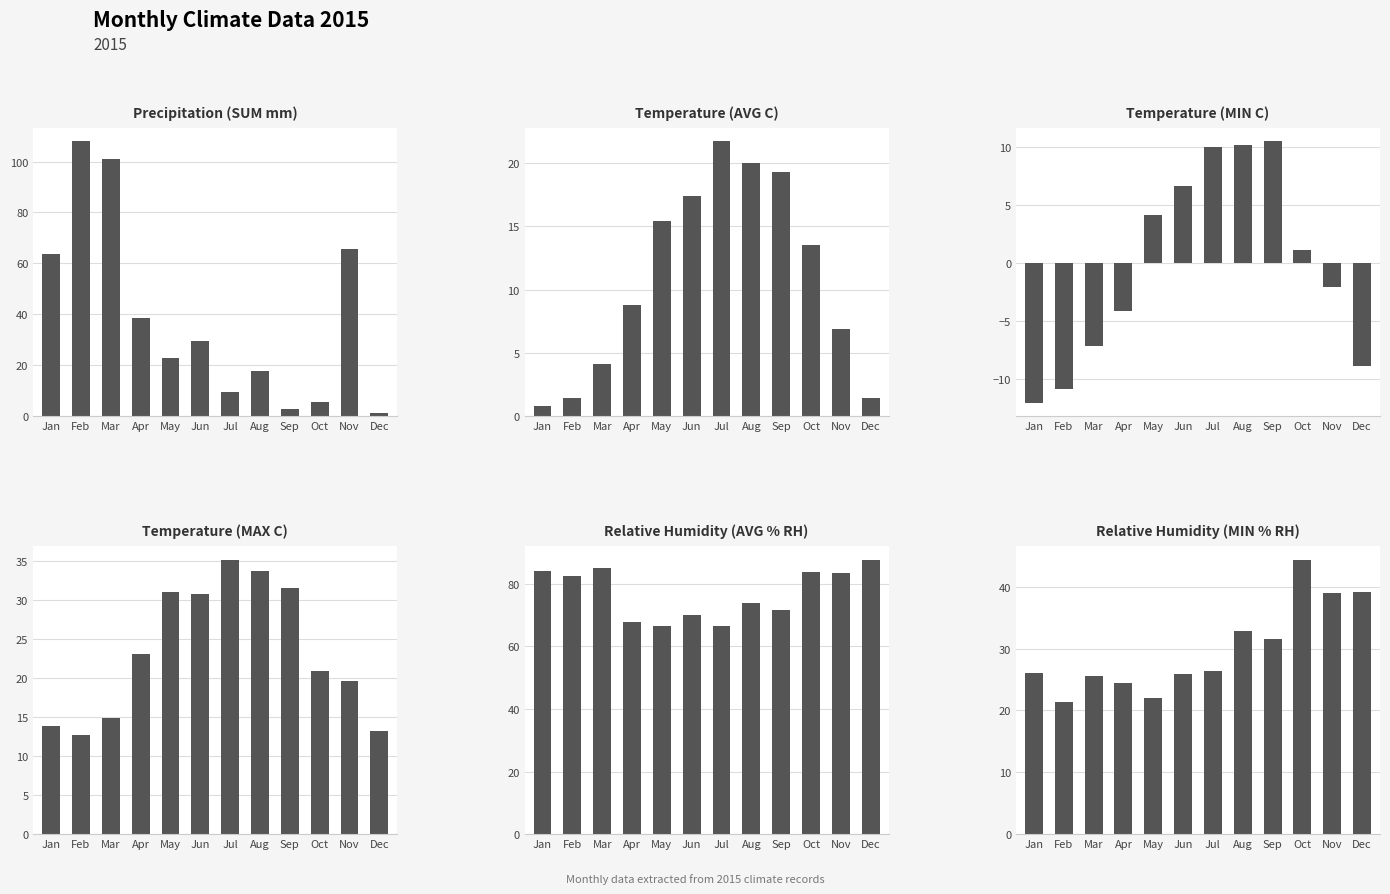

How many bars are there in total?

72